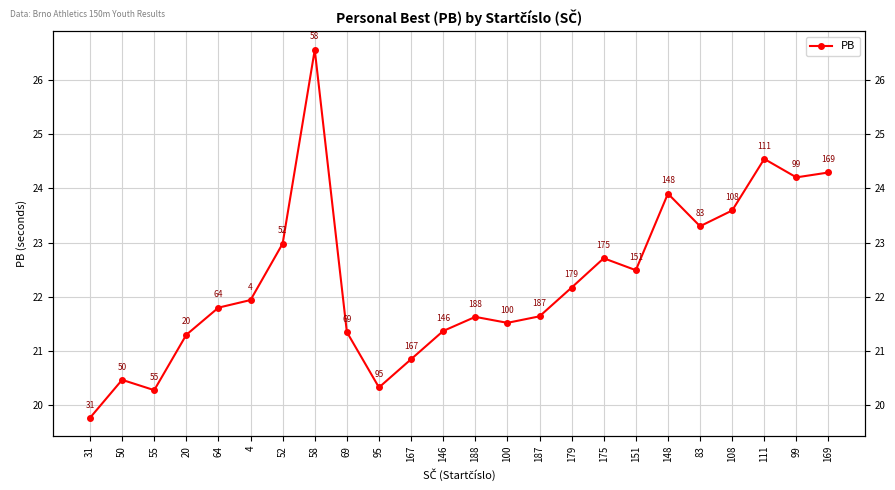

What is the sum of the values at 83 and 4?

45.2